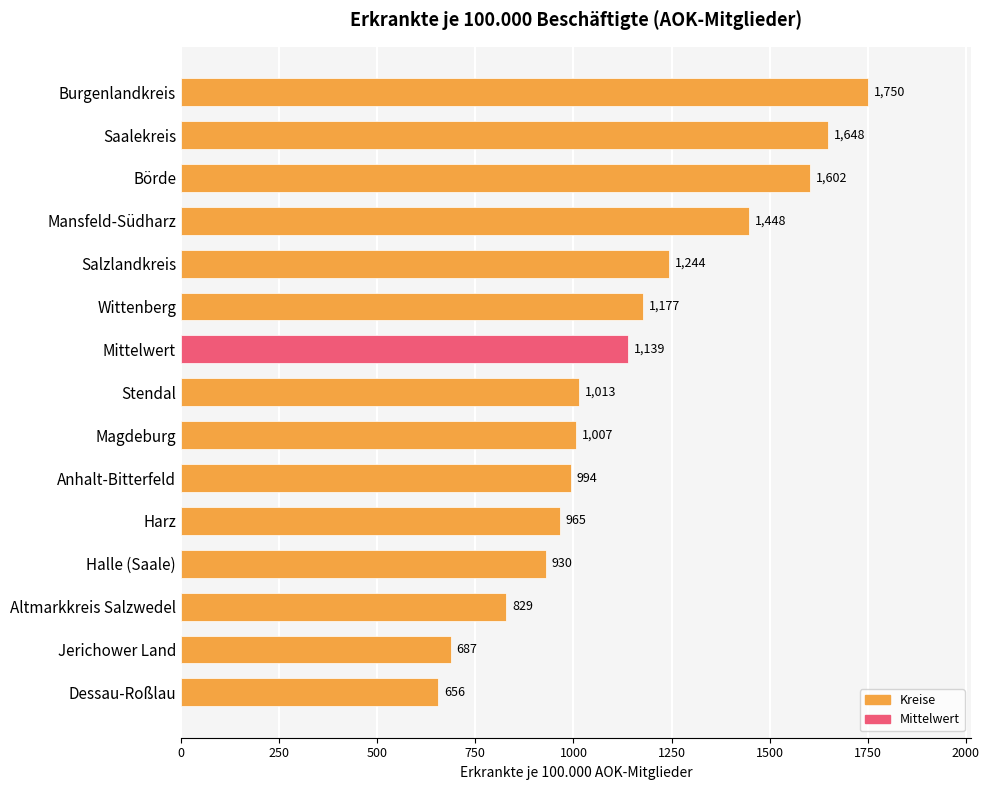

What is the sum of all values?

17089